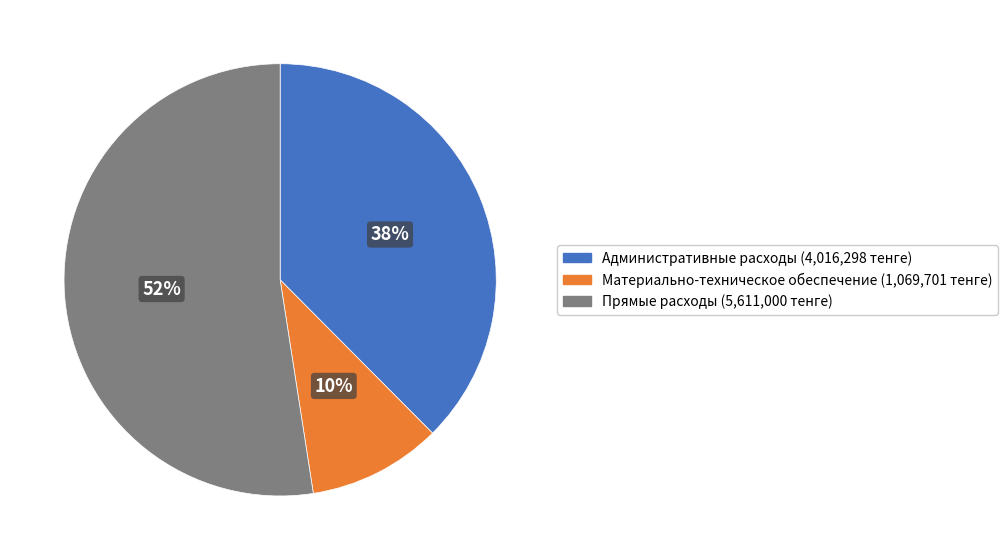

Which slice is the largest?

Прямые расходы